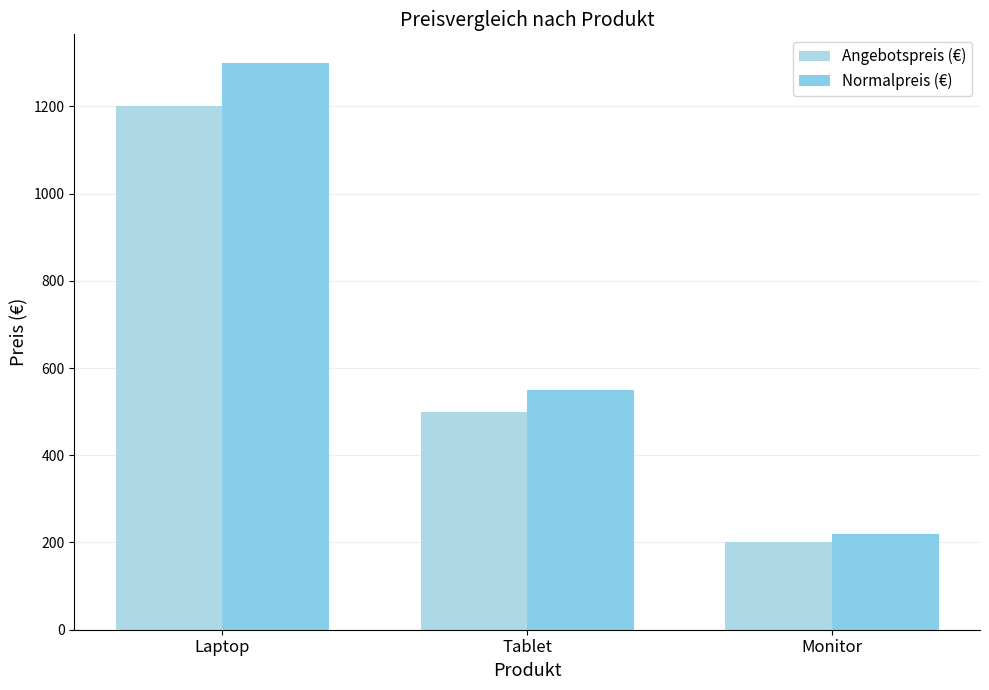

At how many categories does at least one series exceed 476?

2